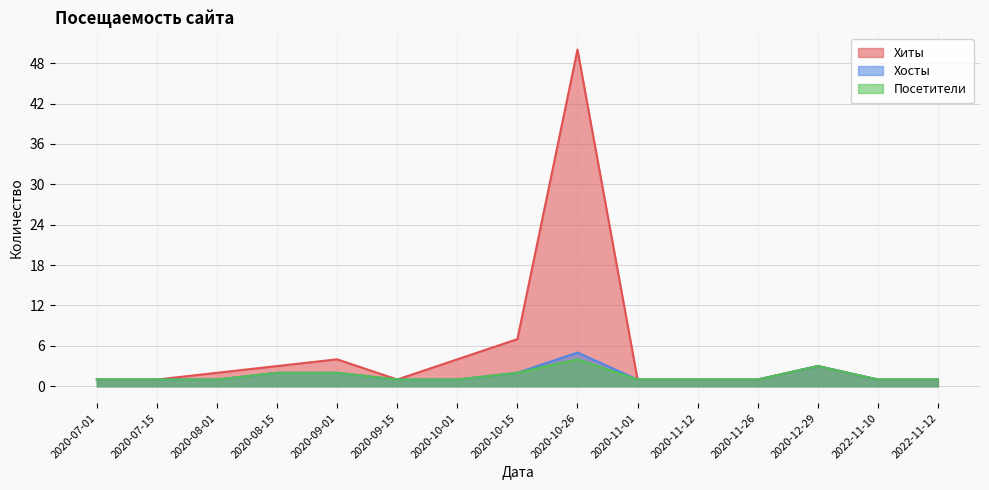

Which label corresponds to the smallest value in the chart?

2020-07-01